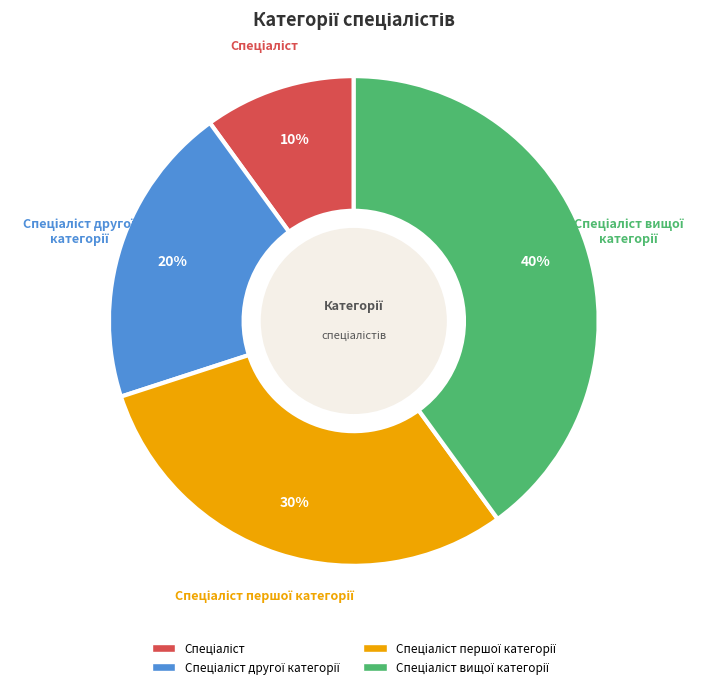

To the nearest percent, what is the difference between the largest and smallest slice percentages?

30%